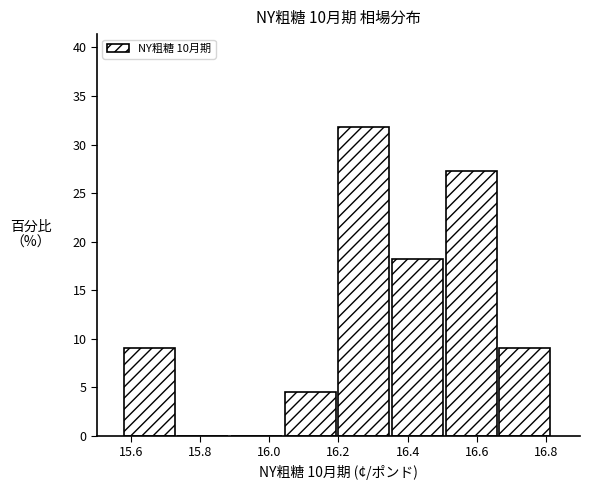

Reading left to right, list every bar in this chart as the range it spans on the x-axis followed by its height. Neither the bar edges nor the heights are printed on the chart, so give them approximately, as read against the axes.

15.580 to 15.735: 9.0
15.735 to 15.890: 0
15.890 to 16.045: 0
16.045 to 16.200: 4.5
16.200 to 16.355: 32.0
16.355 to 16.510: 18.0
16.510 to 16.665: 27.5
16.665 to 16.820: 9.0